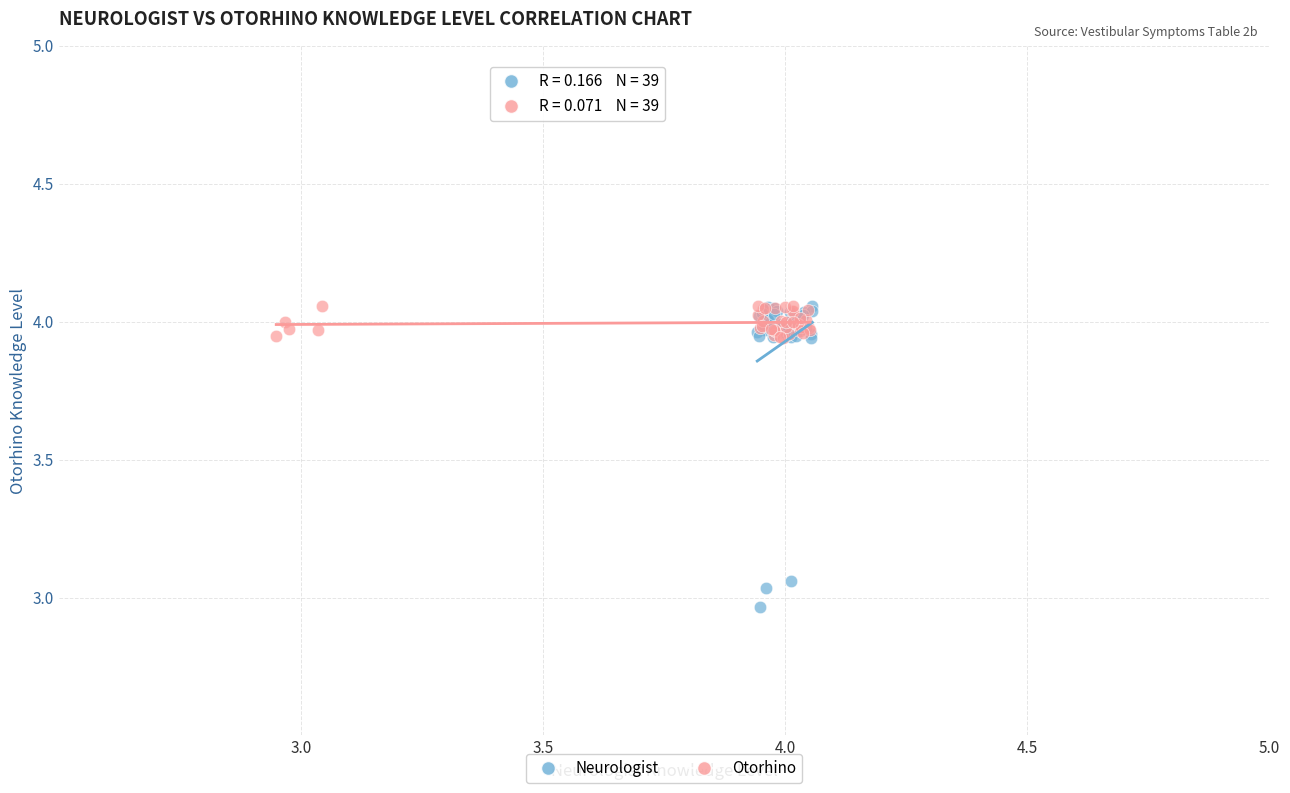

Which series has the largest Y range (max minus min)?

Neurologist